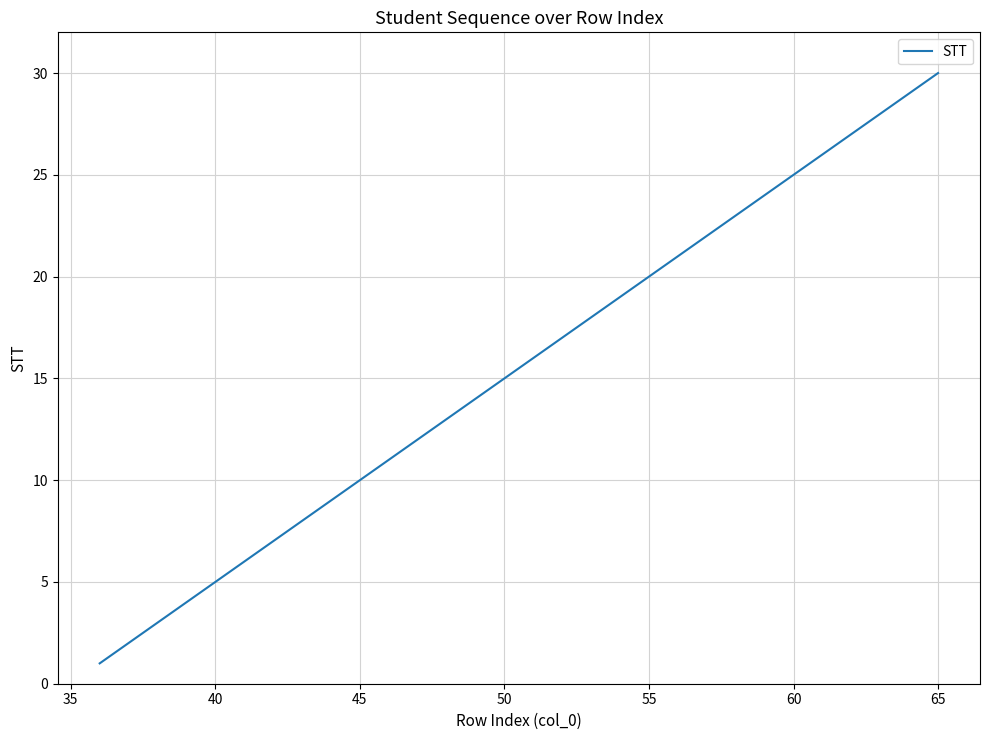

What is the difference between the maximum and minimum values?

29